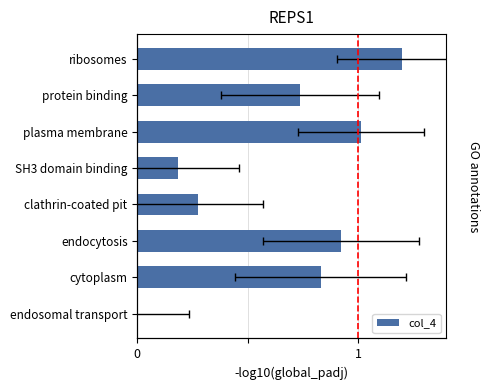

The value at SH3 domain binding is 0.1. True or false?

False